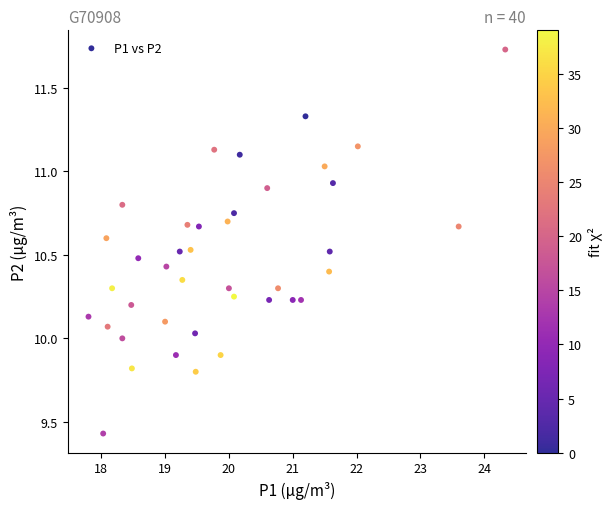

What is the range of X values (max minus min)?

6.5